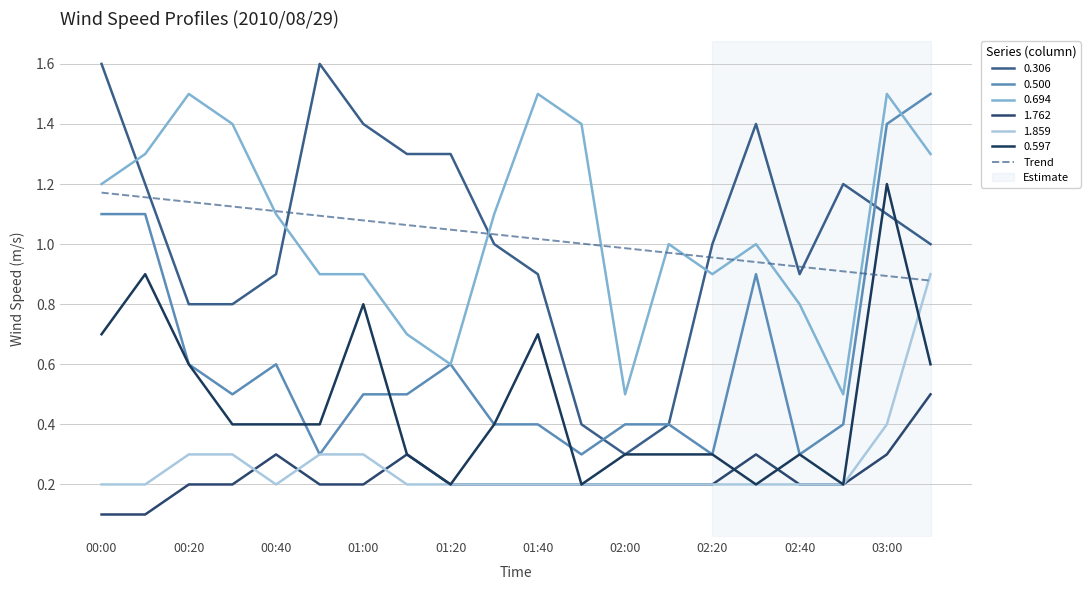

What is the minimum value for 0.306?

0.3